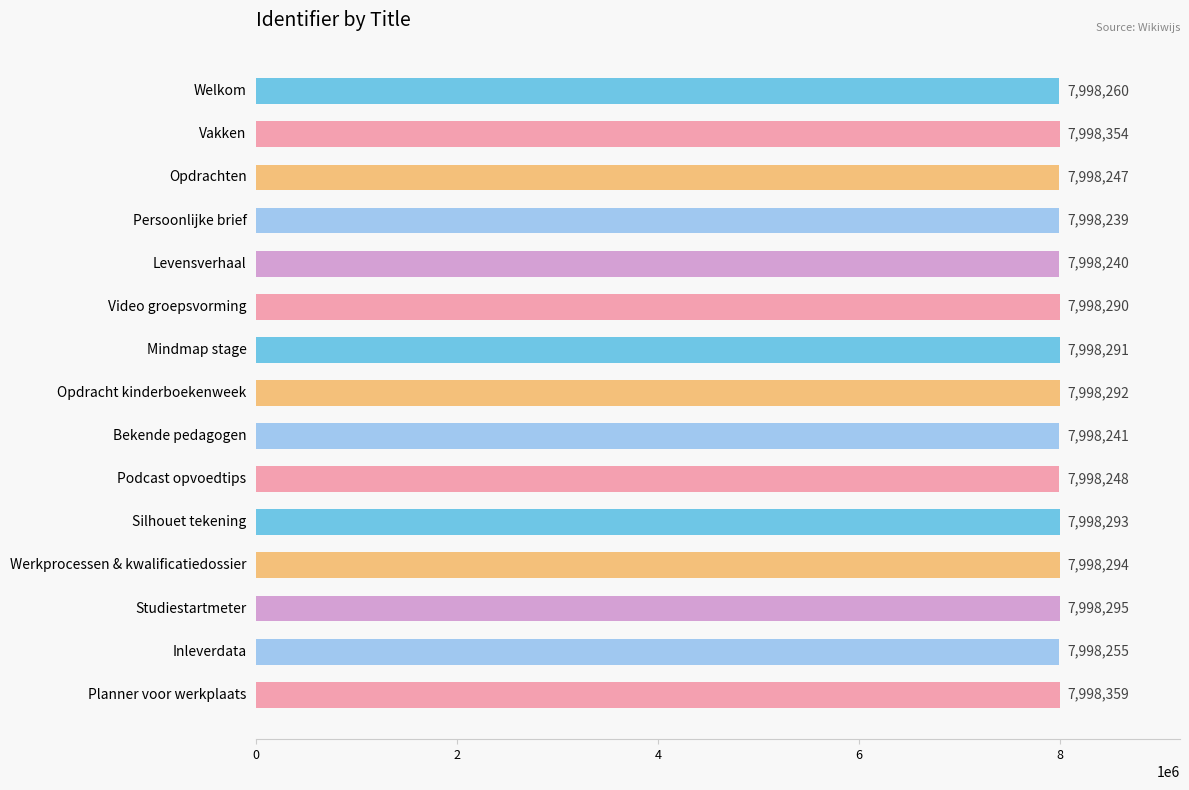

What is the sum of all values?

119974198